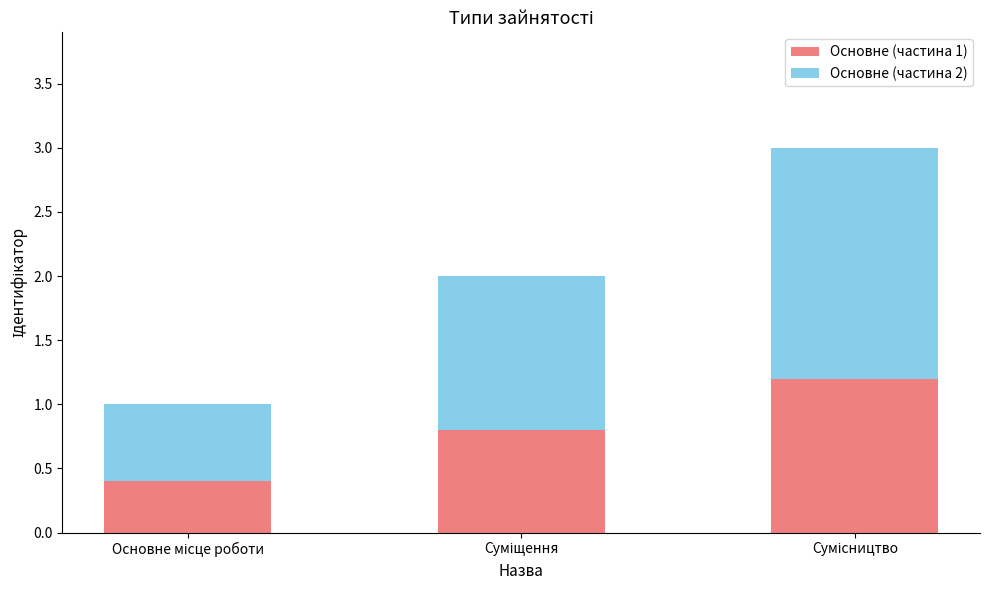

Does the chart contain any negative values?

No